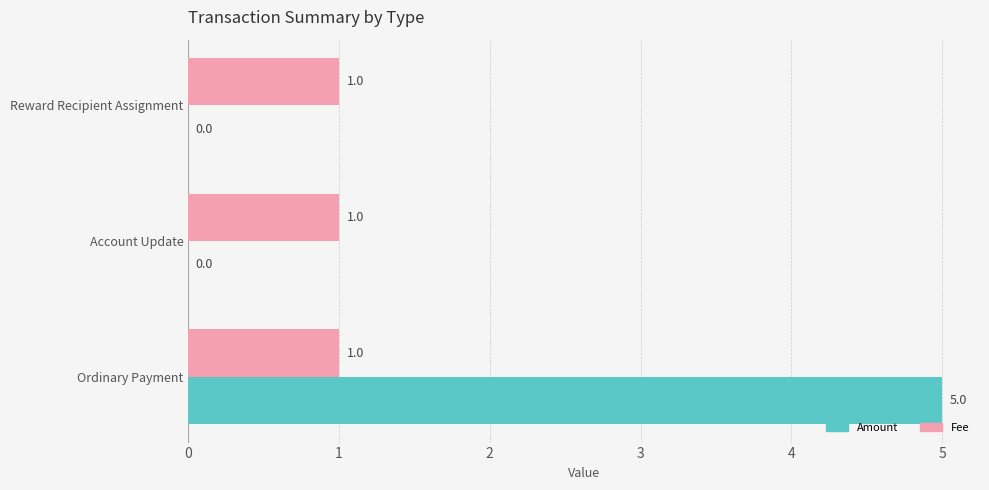

Is the value of Fee at Account Update greater than the value of Amount at Reward Recipient Assignment?

Yes